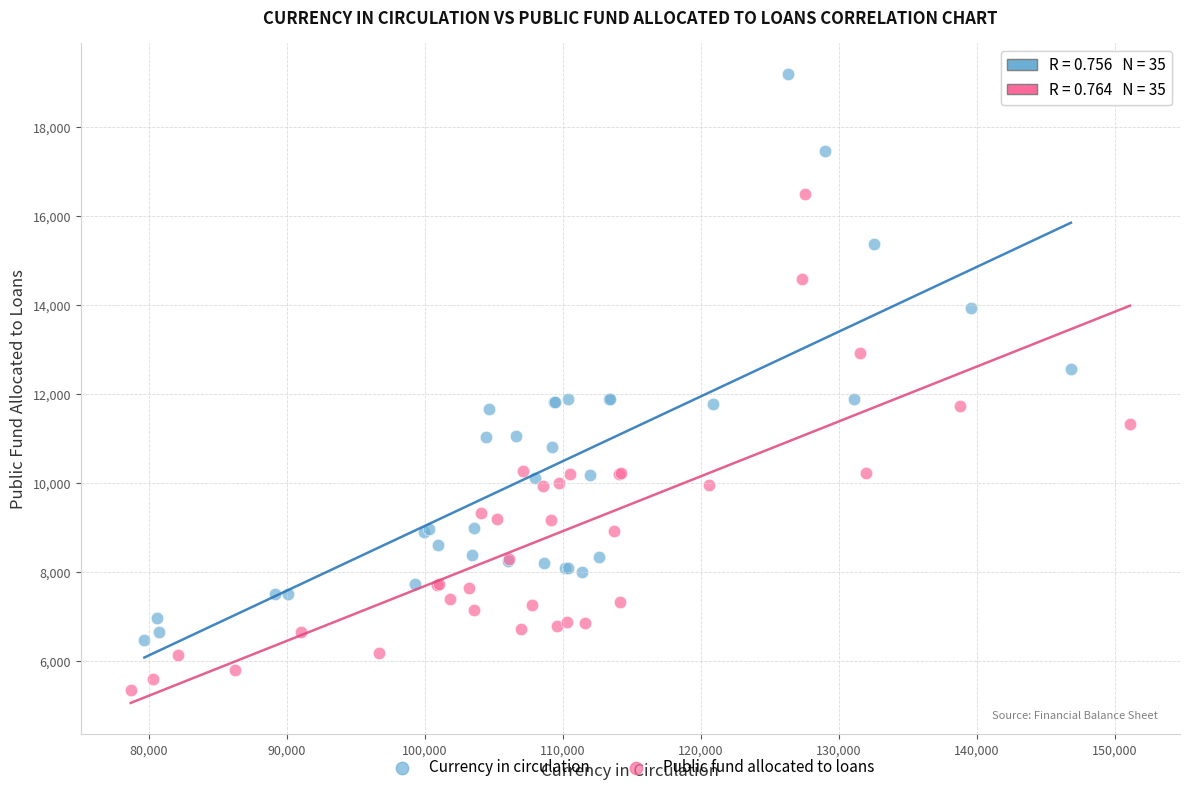

Which series contains the lowest Y value?

Public fund allocated to loans